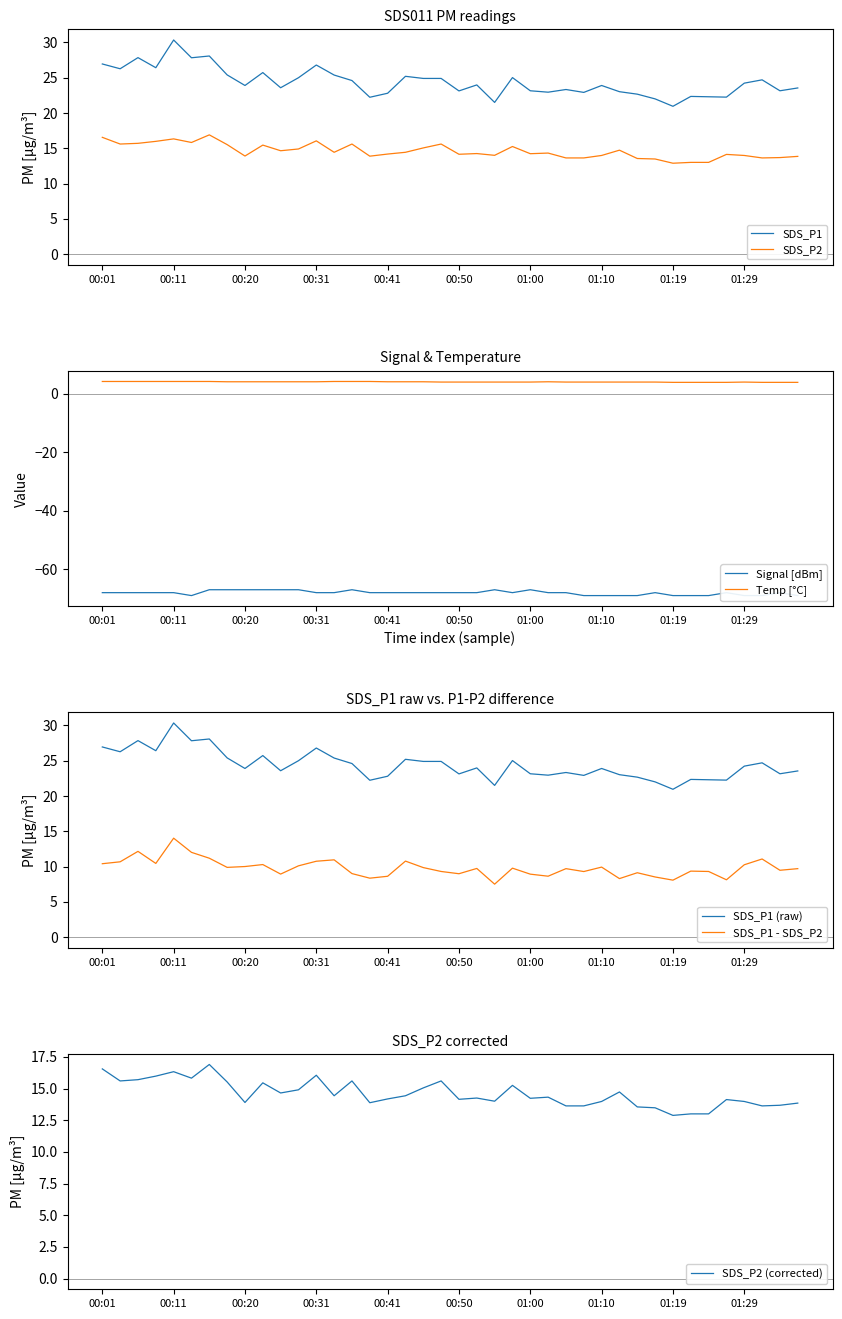

True or false: SDS_P1 and SDS_P2 intersect in this chart.

False